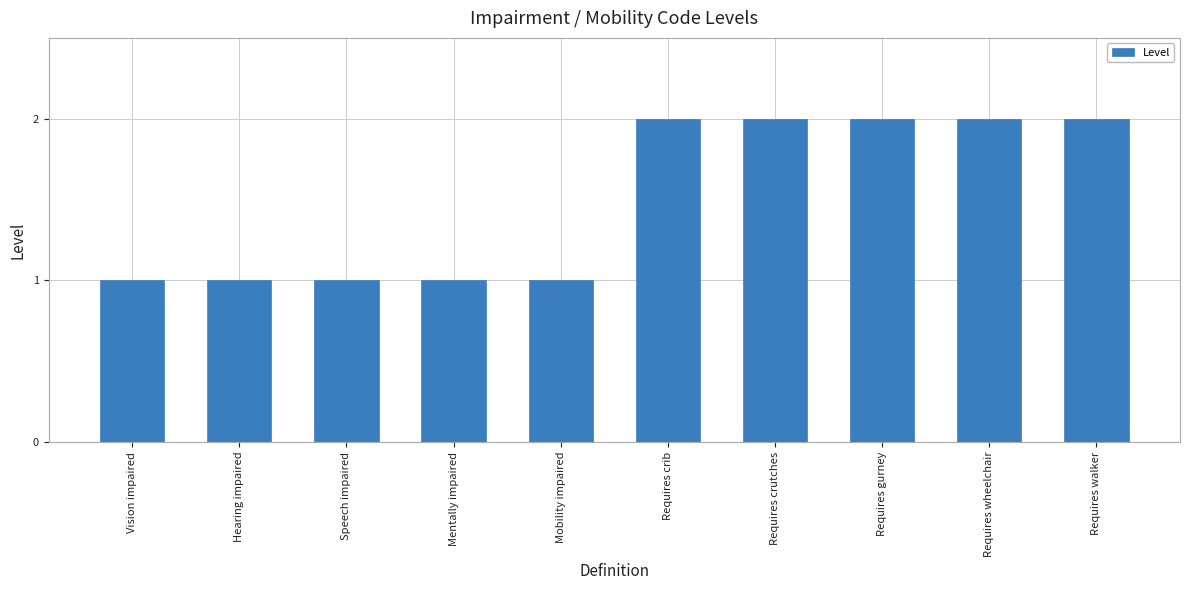

Reading left to right, extract all data points from this chart.

1	1	1	1	1	2	2	2	2	2